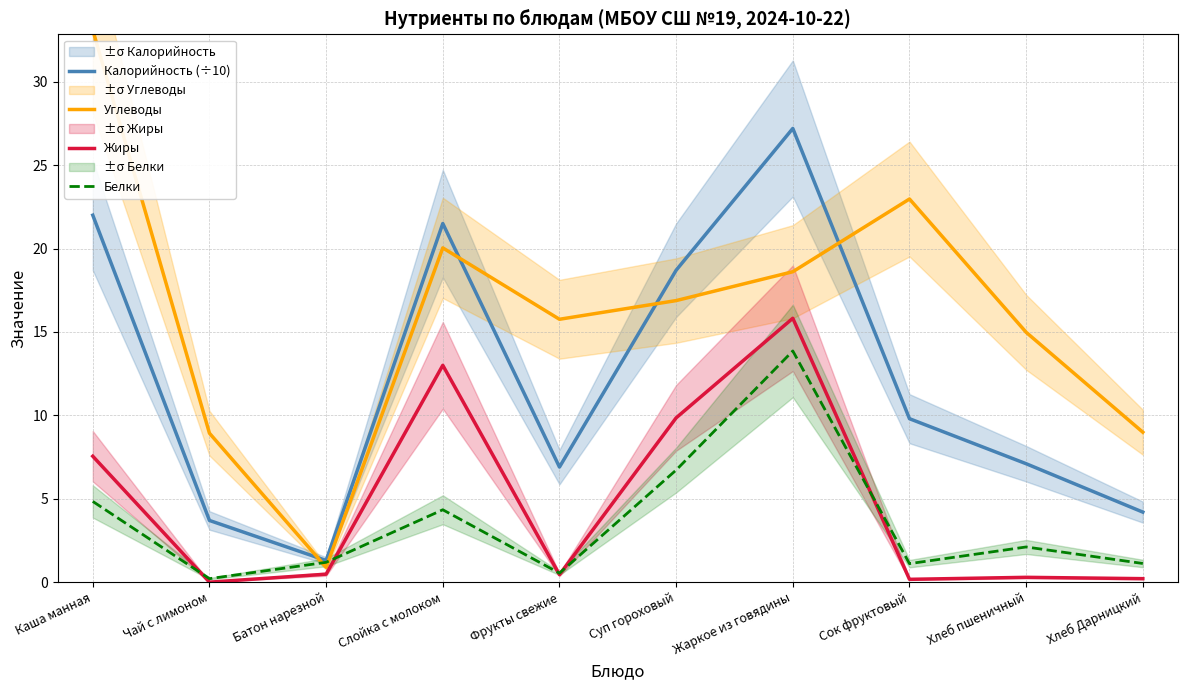

How many lines are shown in the chart?

4